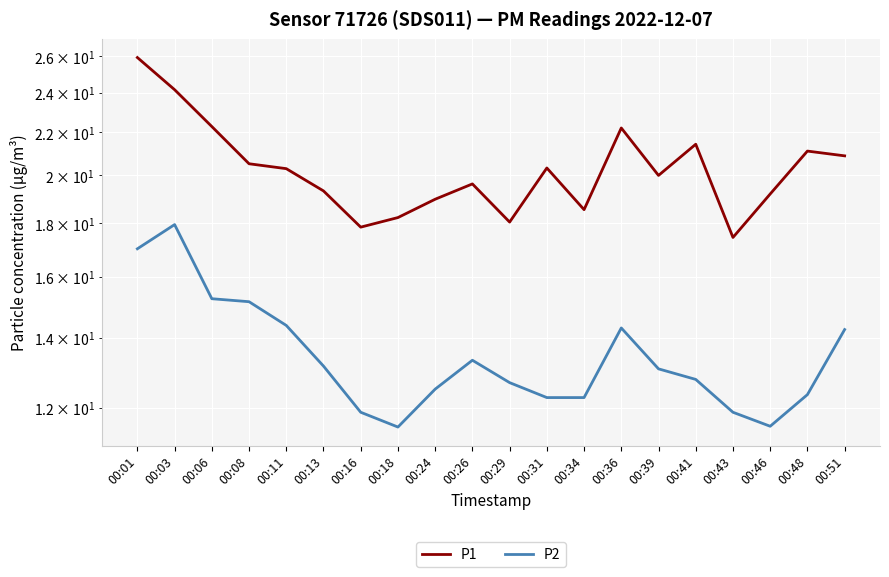

What is the maximum value for P2?

17.9